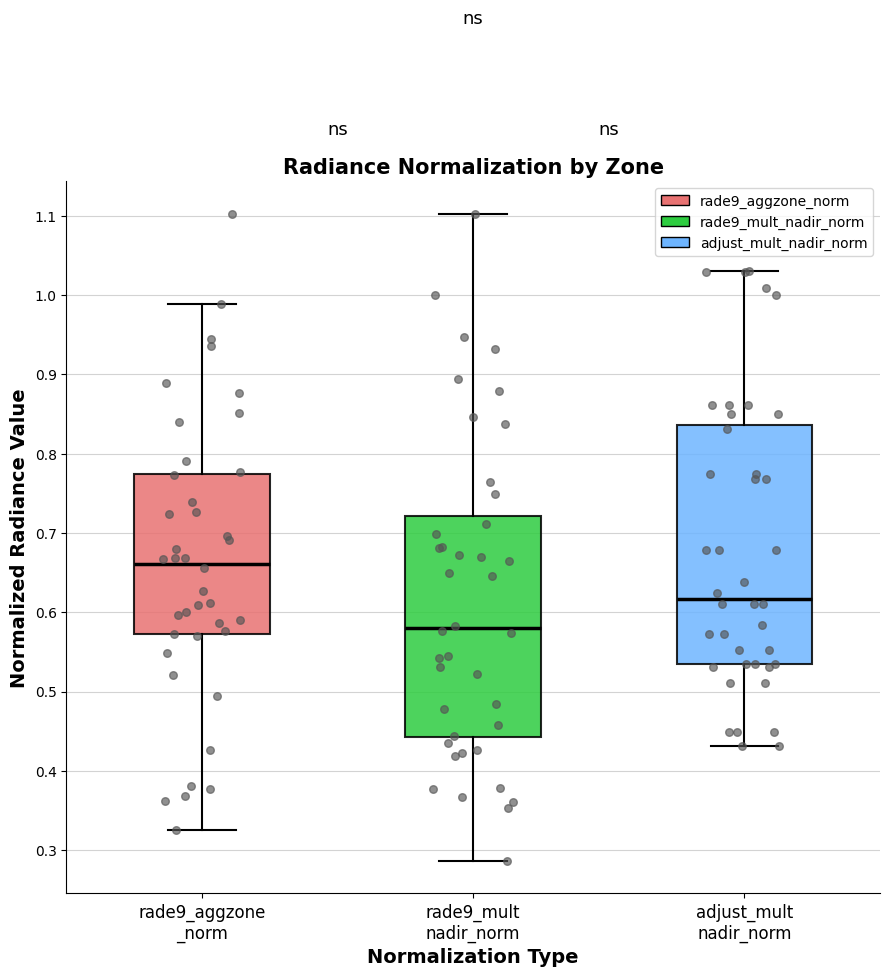

Reading left to right, transcribe this box plot: for each box, give where its median line is, the range the box spans, and where its two whiskers end, as read against the y-axis. The values are not printed on the chart, so give them approximately, as read against the axis.

rade9_aggzone _norm: median 0.66, box 0.57 to 0.77, whiskers 0.33 to 0.99
rade9_mult nadir_norm: median 0.58, box 0.44 to 0.72, whiskers 0.29 to 1.10
adjust_mult nadir_norm: median 0.62, box 0.53 to 0.84, whiskers 0.43 to 1.03